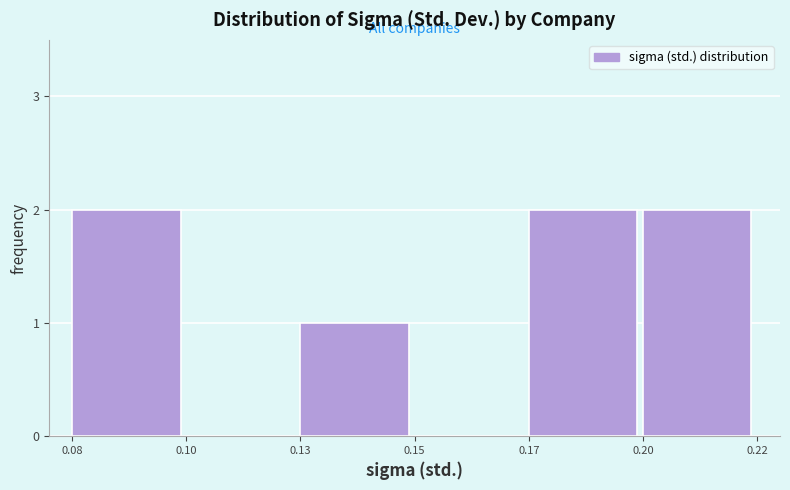

Reading left to right, list all the values displayed in this chart.

0.08=2	0.10=0	0.13=1	0.15=0	0.17=2	0.20=2